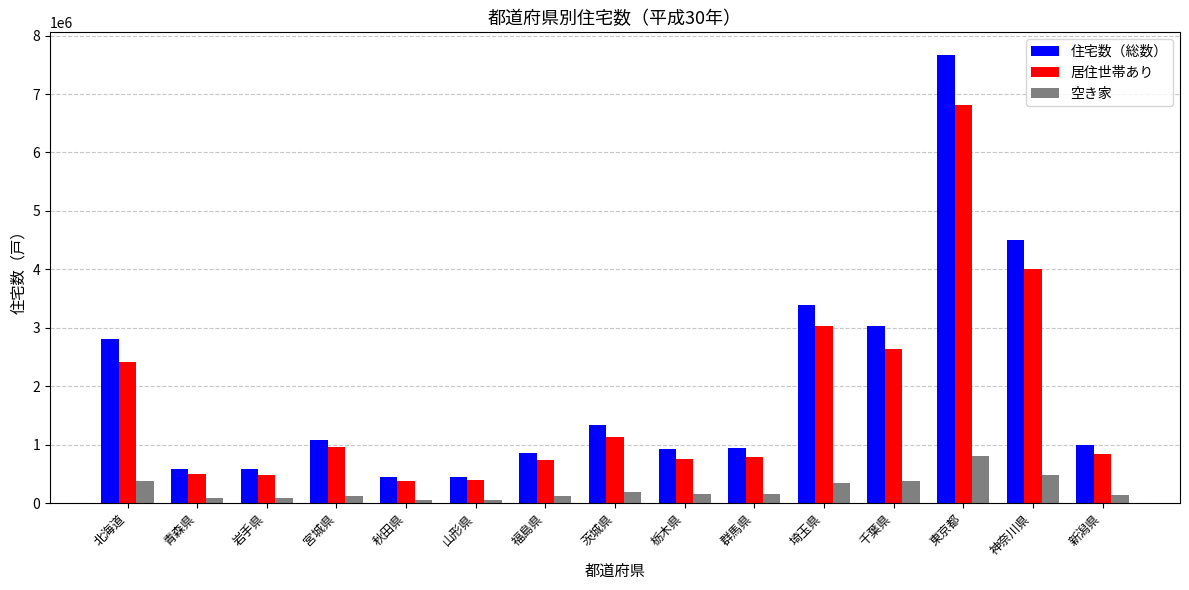

The 住宅数（総数） series shows 7671600 at 東京都. True or false?

True